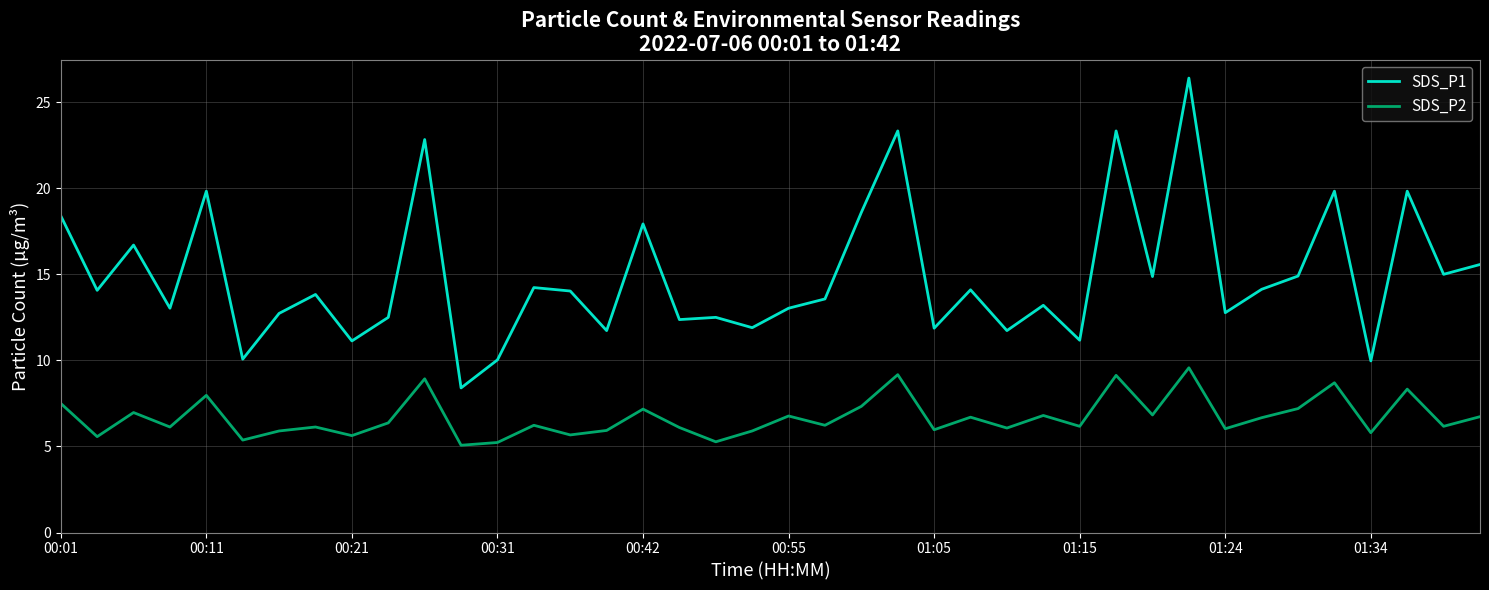

Which series has the largest range (max minus min)?

SDS_P1